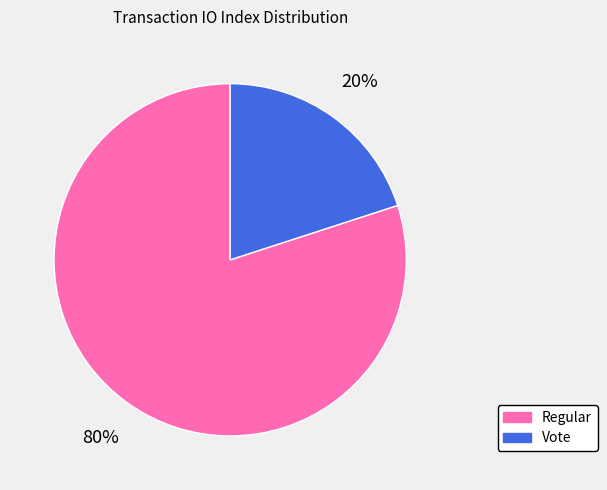

To the nearest percent, what is the average slice percentage?

50%